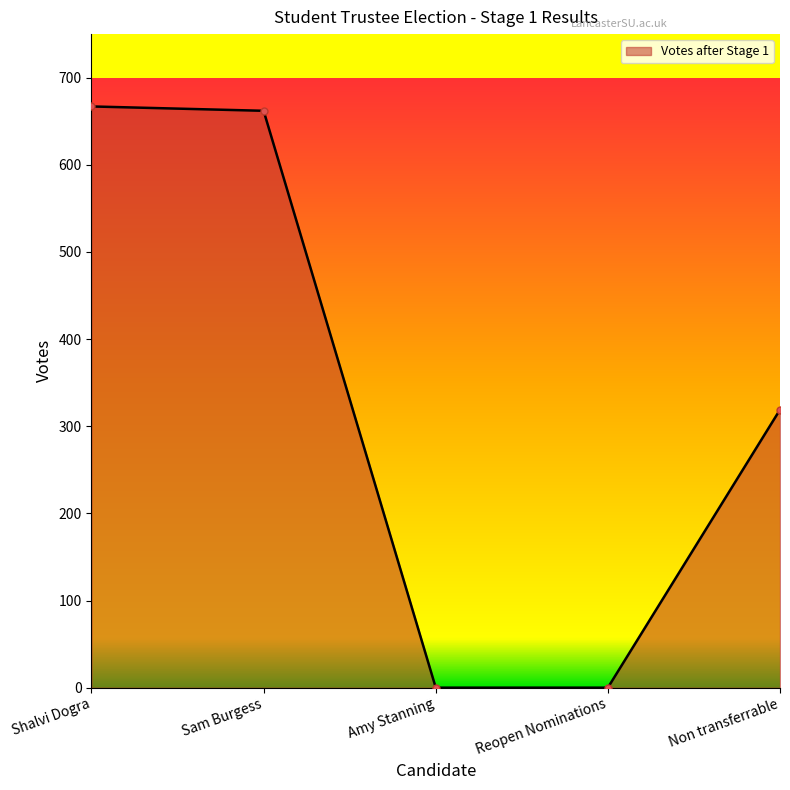

What is the difference between the maximum and minimum values?

667